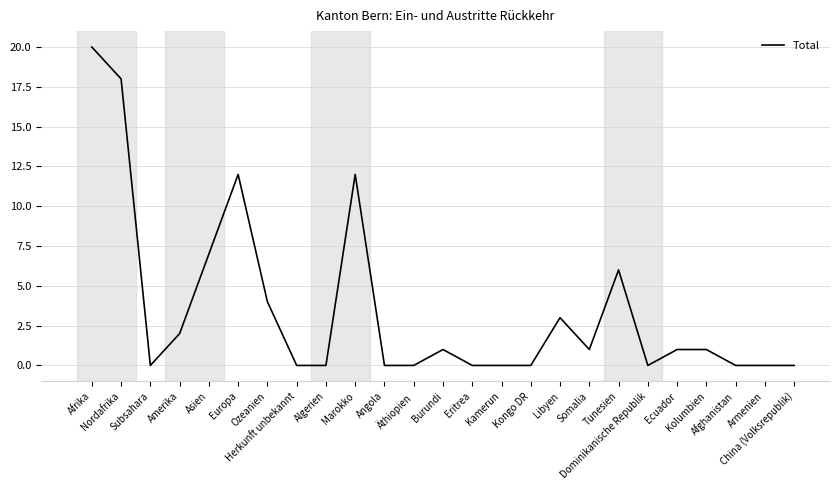

How many lines are shown in the chart?

1